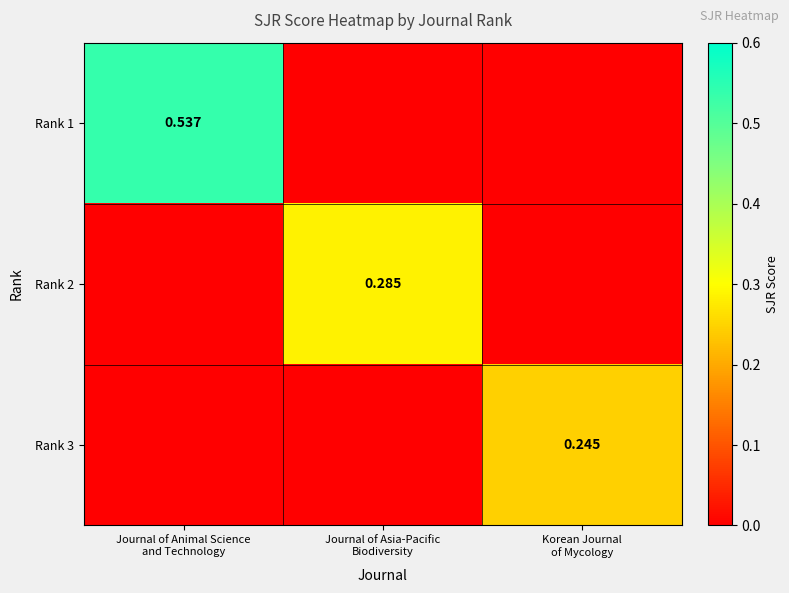

Which series changed the most between Journal of Asia-Pacific Biodiversity and Korean Journal of Mycology?

Rank 2